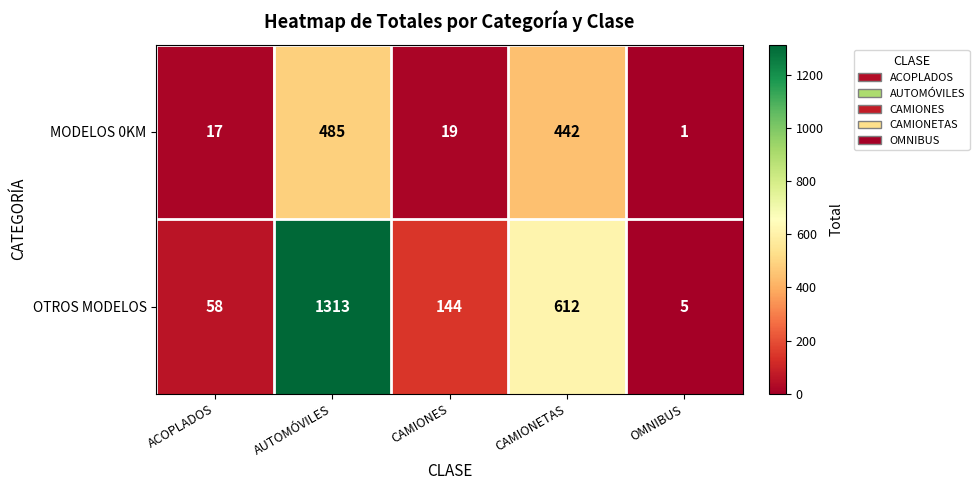

Reading left to right, list all the values displayed in this chart.

MODELOS 0KM: ACOPLADOS=17	AUTOMÓVILES=485	CAMIONES=19	CAMIONETAS=442	OMNIBUS=1
OTROS MODELOS: ACOPLADOS=58	AUTOMÓVILES=1313	CAMIONES=144	CAMIONETAS=612	OMNIBUS=5